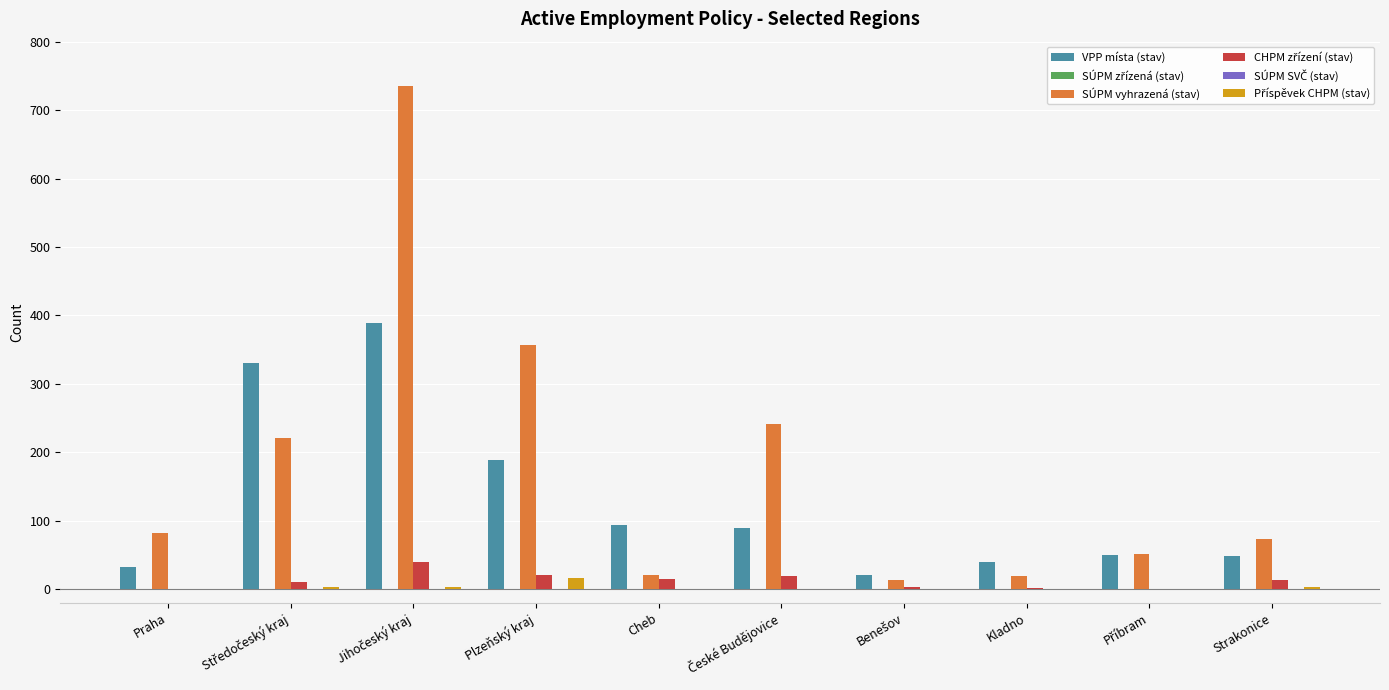

What position from the right is Středočeský kraj?

9